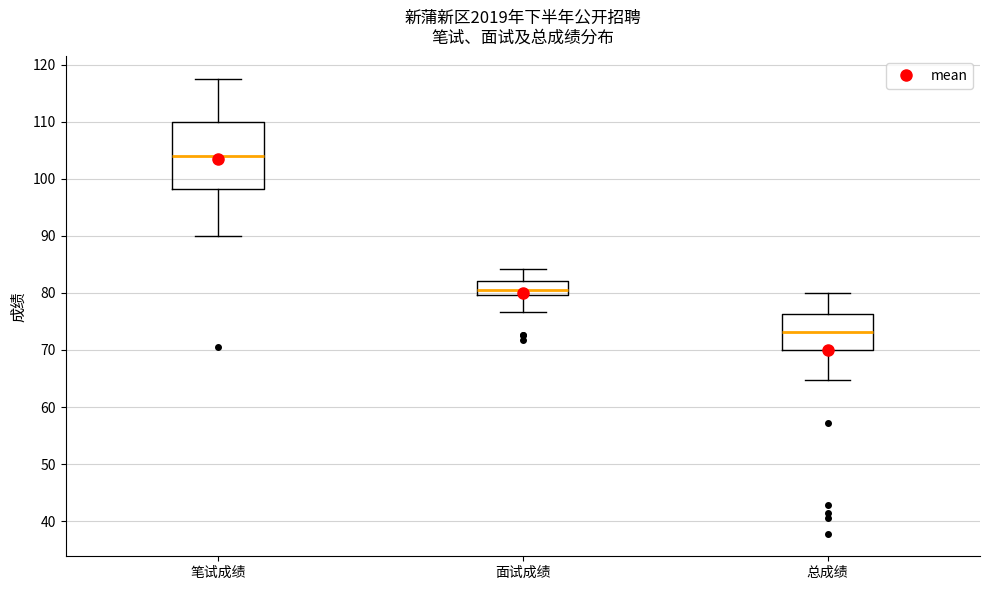

Which box has the lowest median line?

总成绩